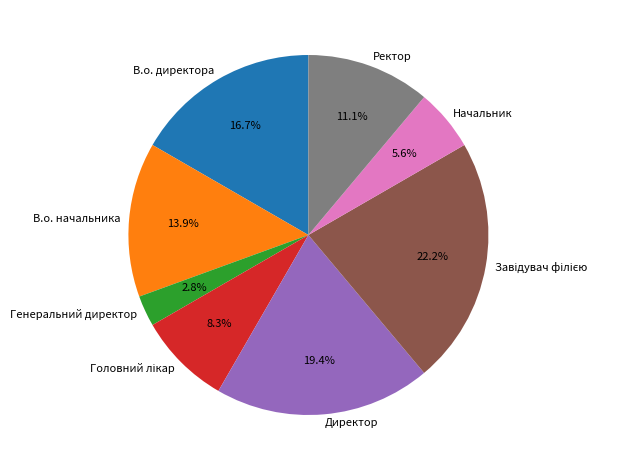

How much of the chart is everything except Начальник?

94.4%